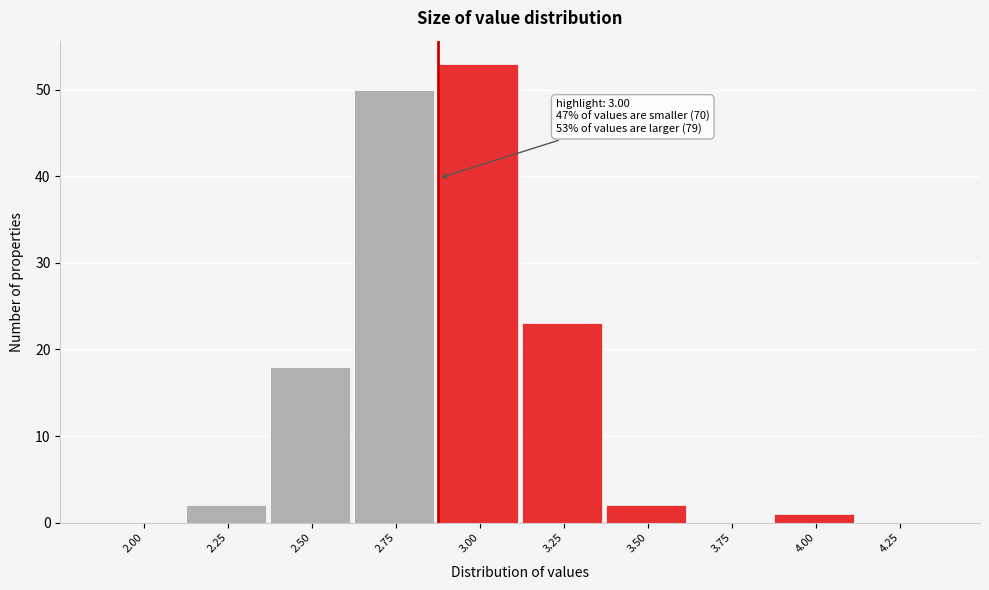

Reading right to left, transcribe all the data shown in this chart.

4.25=0	4.00=1	3.75=0	3.50=2	3.25=23	3.00=53	2.75=50	2.50=18	2.25=2	2.00=0